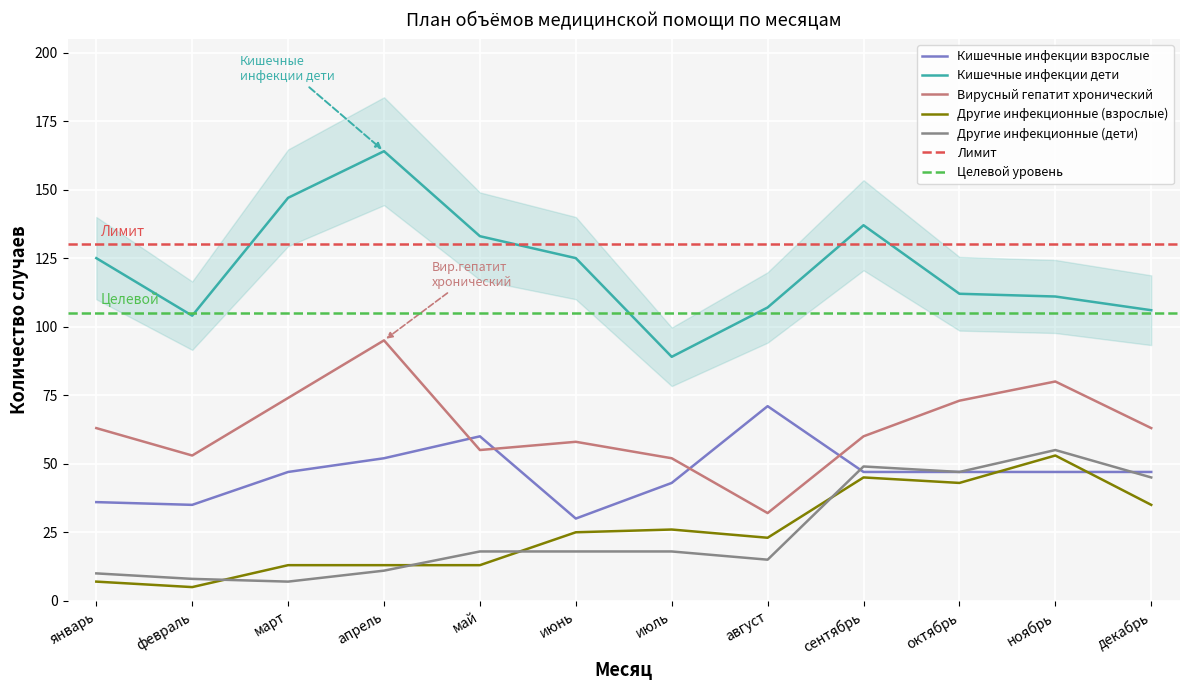

What is the value of the Вирусный гепатит хронический point at the 8th from the left?

32